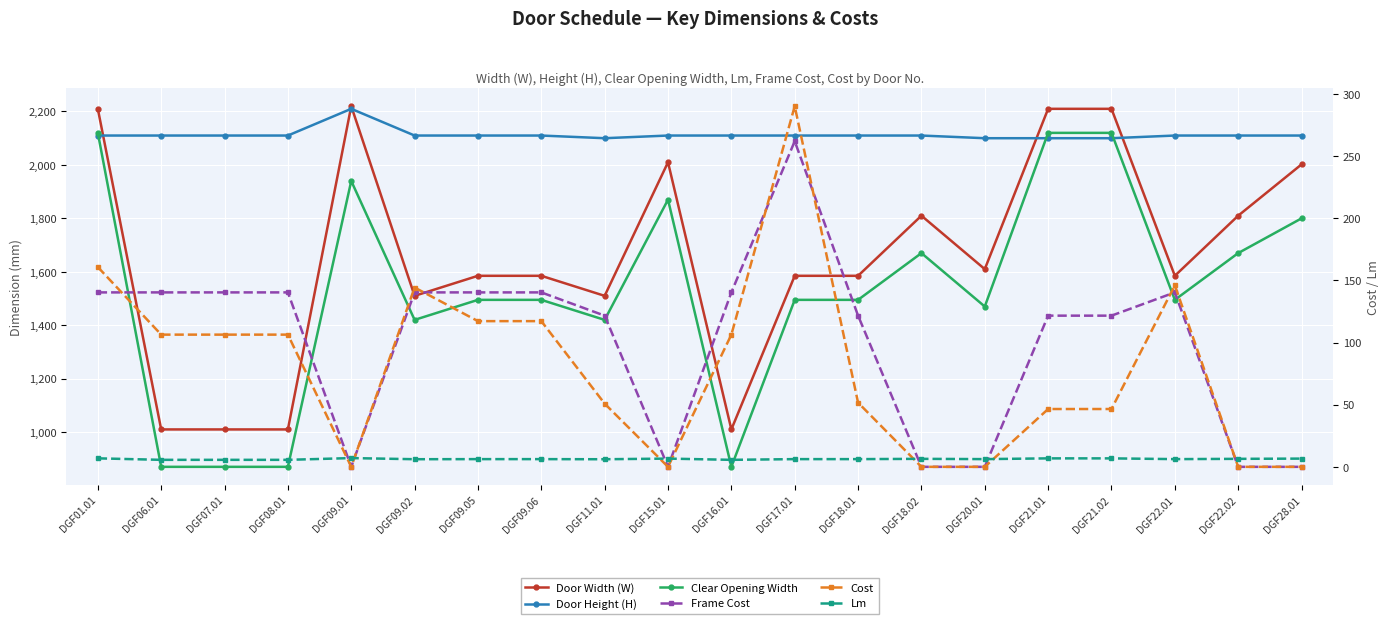

What is the spread (max minus min) of values at DGF09.02?

2103.9